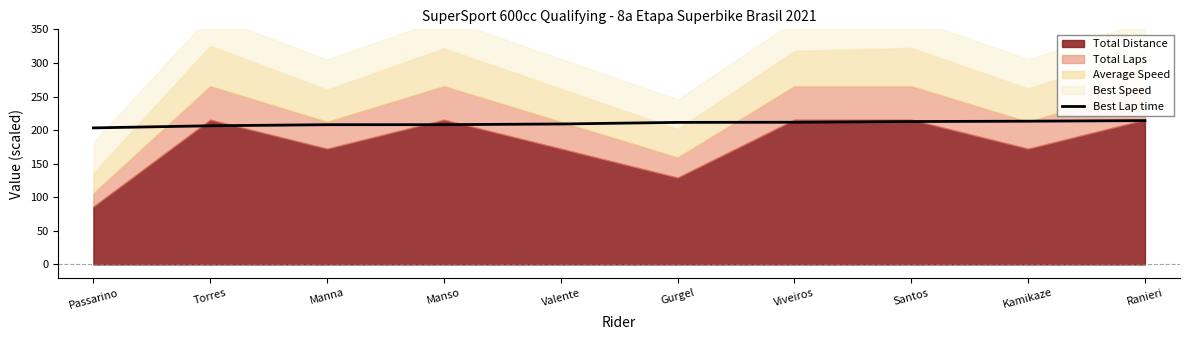

What is the label of the 3rd point from the left?

Manna